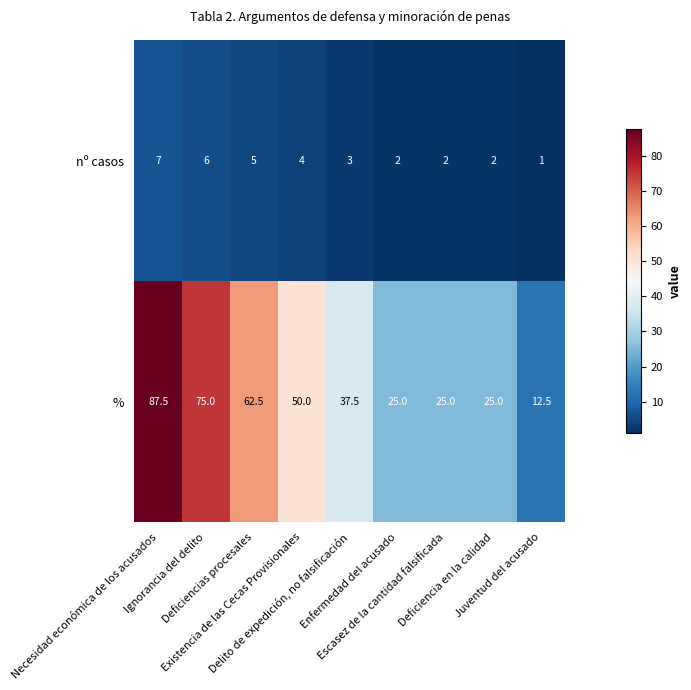

Which series has the largest range (max minus min)?

%